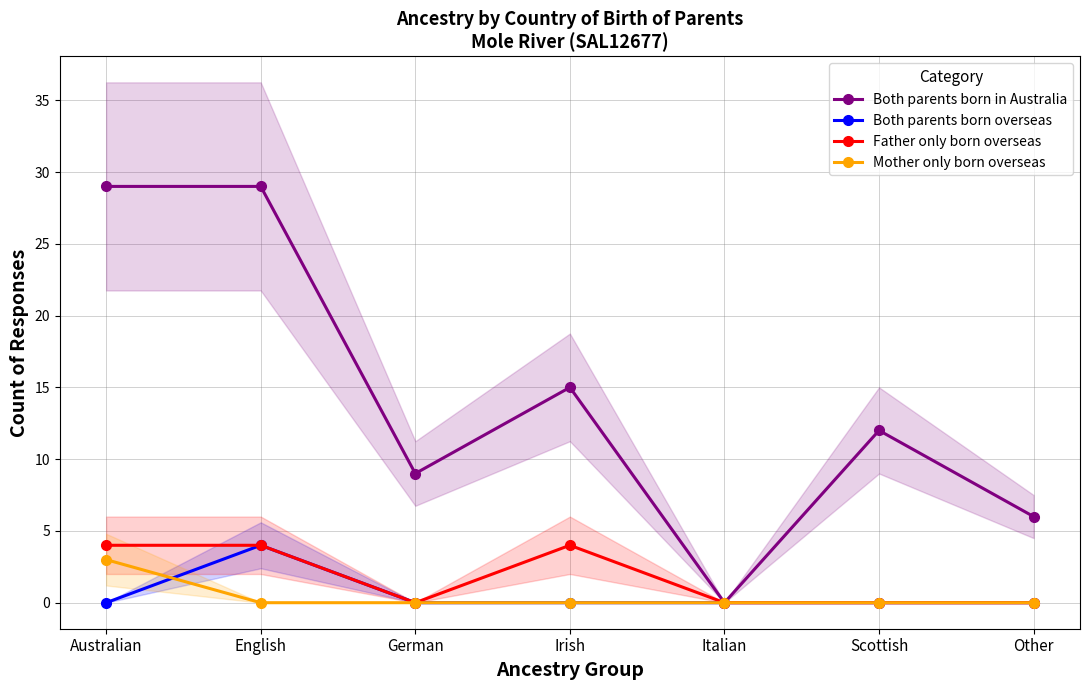

What is the maximum value shown in the chart?

29